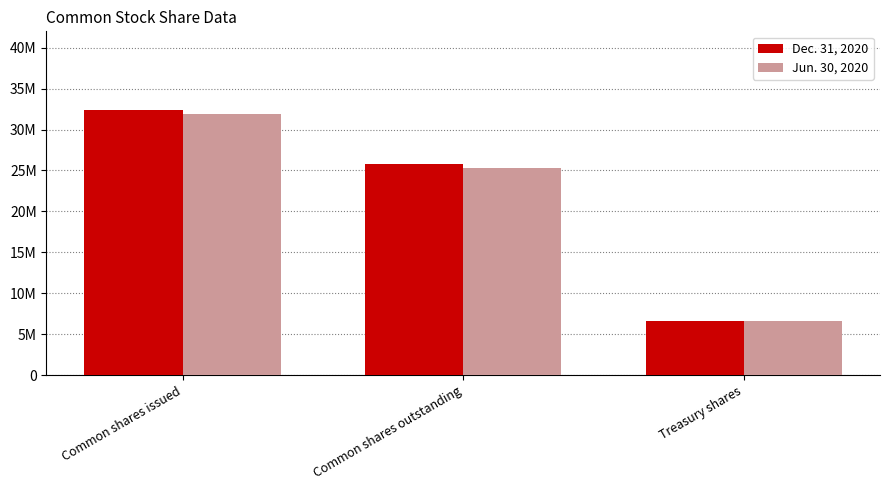

The Dec. 31, 2020 series shows 6629000 at Treasury shares. True or false?

True